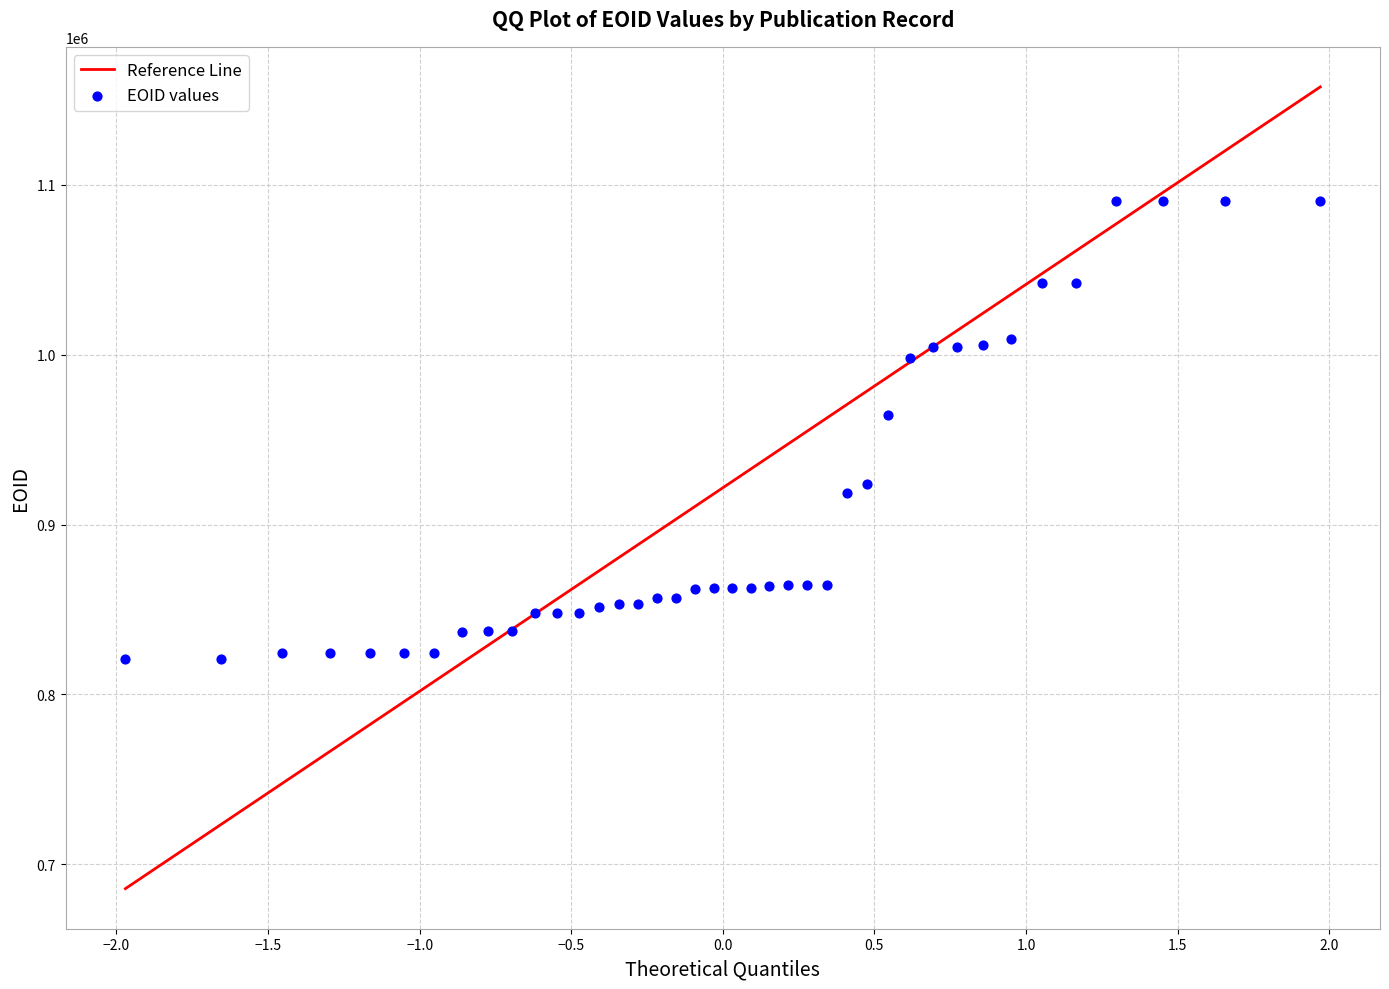

What Y value in the scatter plot is closest to 955554?

964733